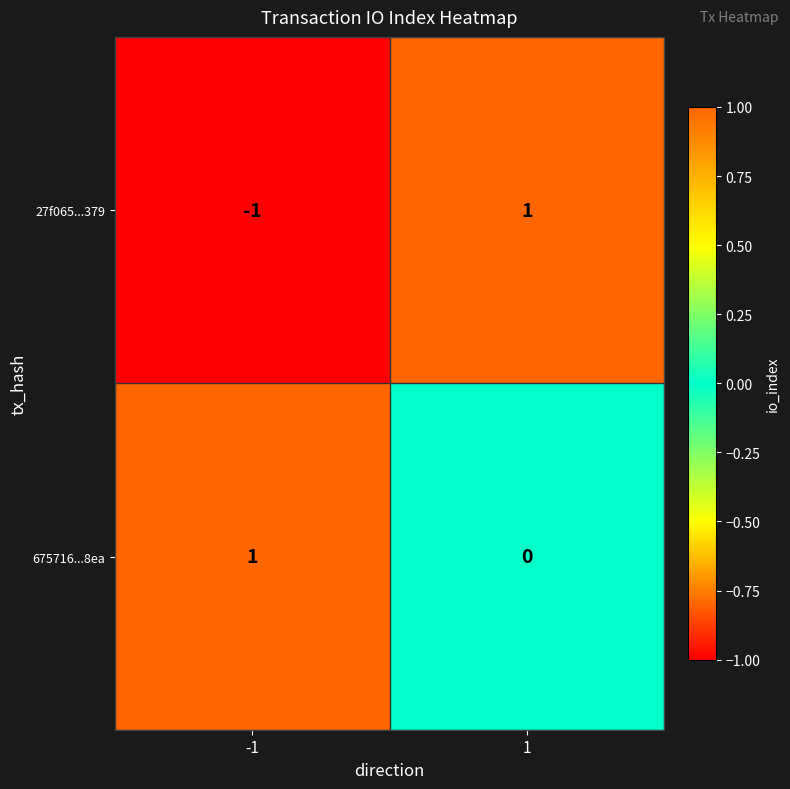

Rank the categories by 675716...8ea value from highest to lowest.

-1, 1